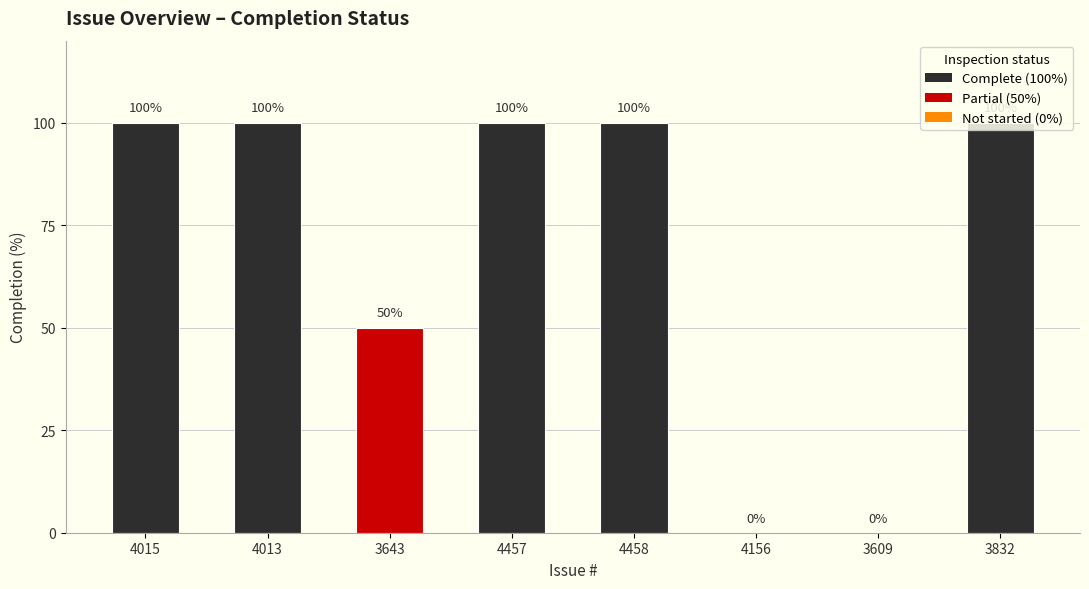

What is the sum of all values?

550